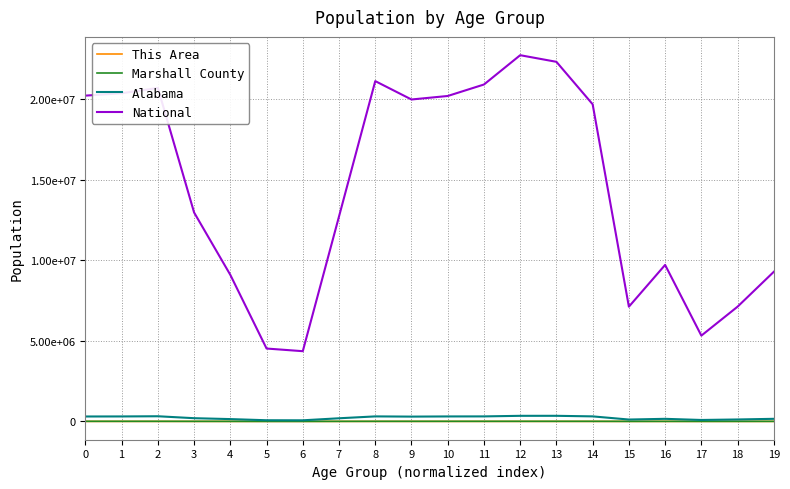

Does the chart display data point markers on the line(s)?

No